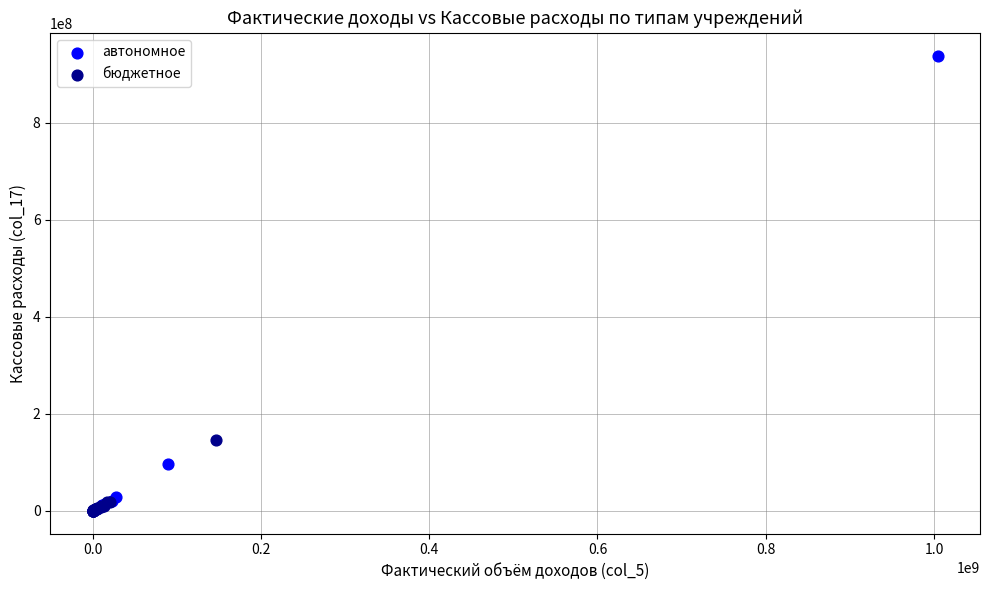

What are all the series names shown in the legend?

автономное, бюджетное